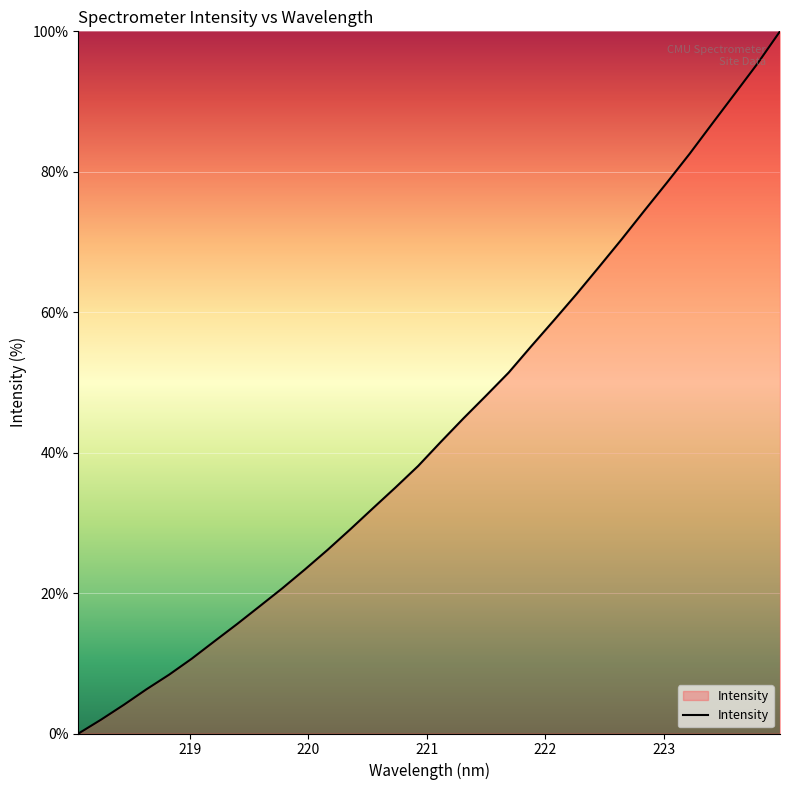

What is the difference between the maximum and minimum values?

100.0